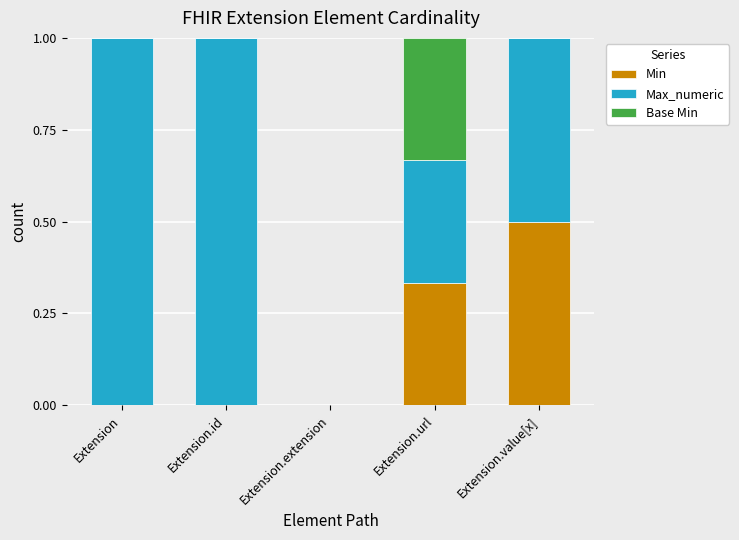

Which category has the highest value in the Min series?

Extension.value[x]